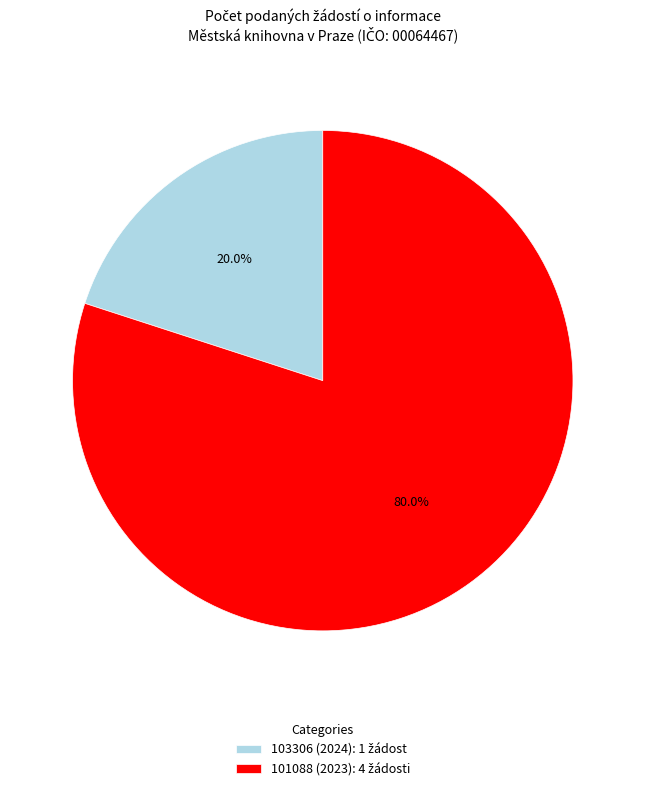

Which category has the biggest portion of the pie?

101088 (2023)